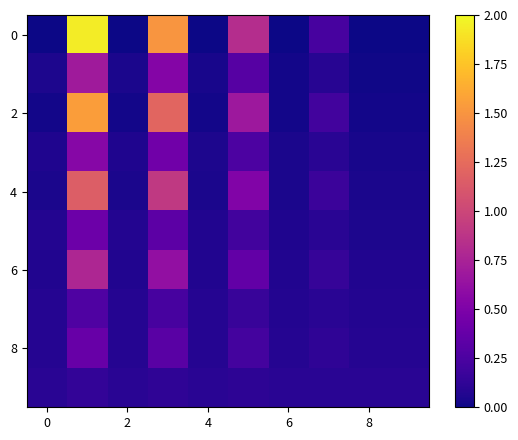

At how many categories does at least one series exceed 0?

10